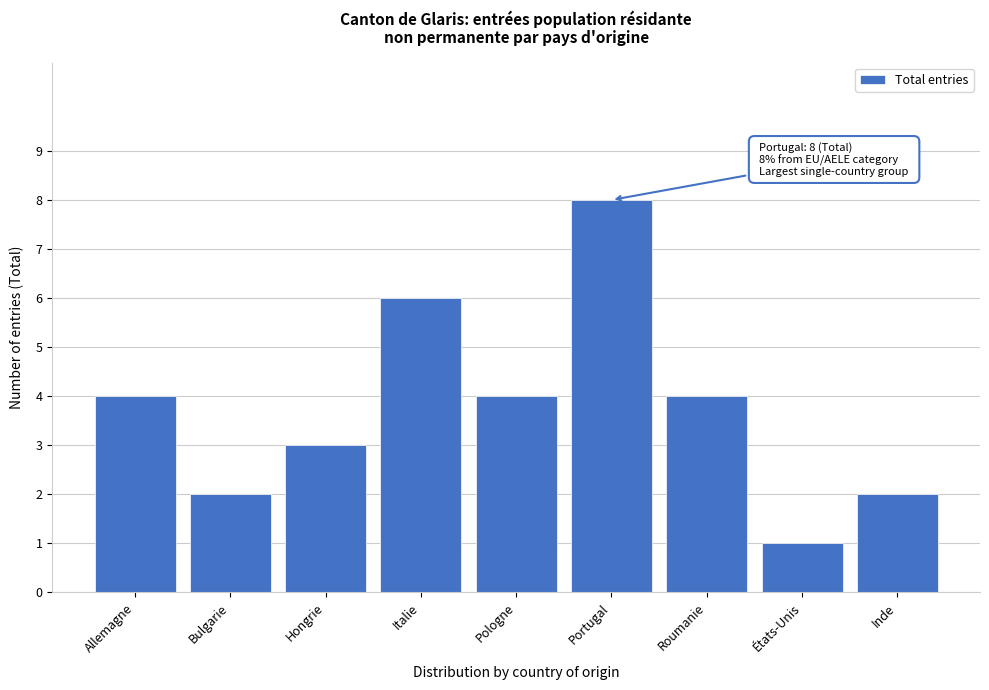

Reading left to right, what are all the values shown in this chart?

4	2	3	6	4	8	4	1	2